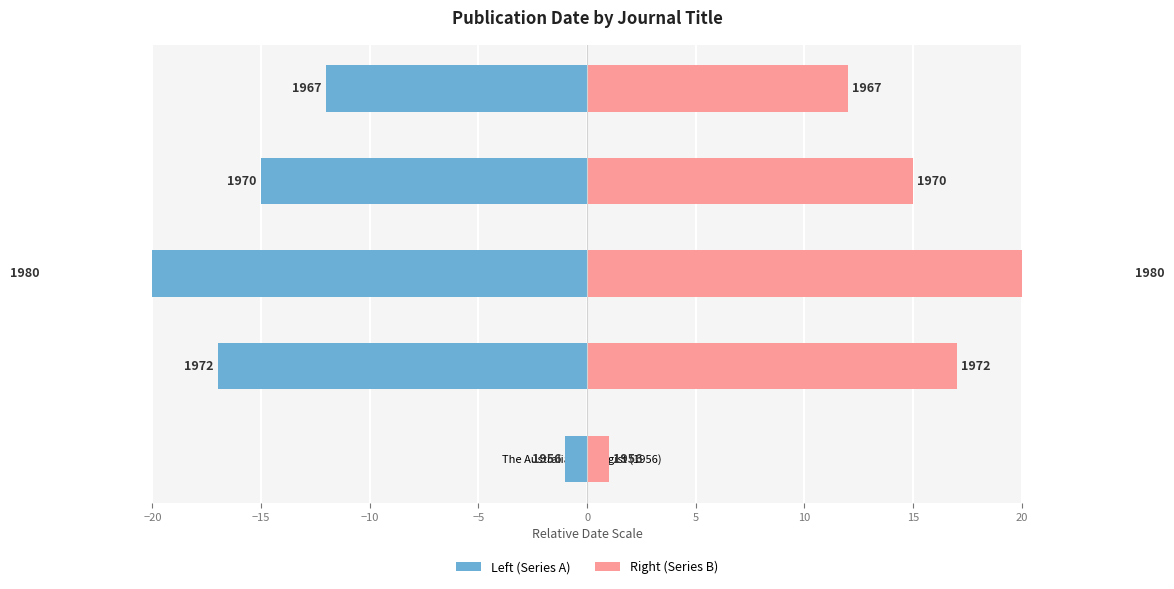

Is the value of Date (right) at Poirieria (1967) greater than the value of Date (left) at Journal of Malacological Society (1980)?

Yes